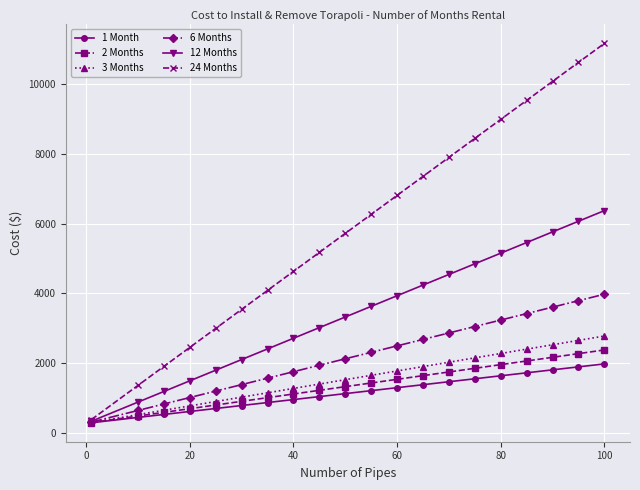

What is the greatest value displayed?

11171.7